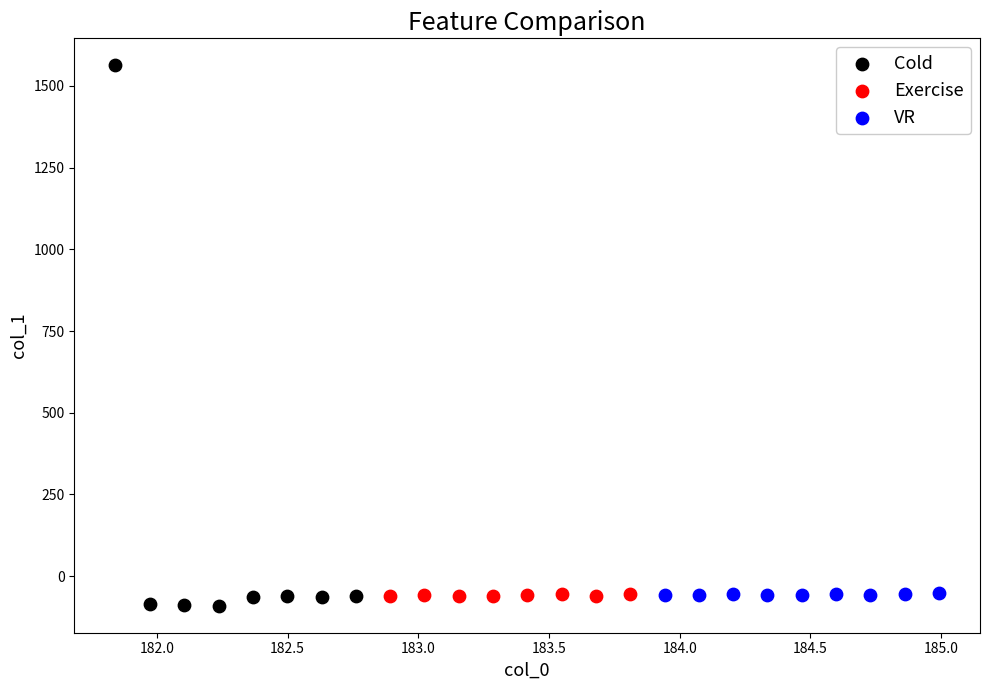

Which series contains the highest Y value?

Cold